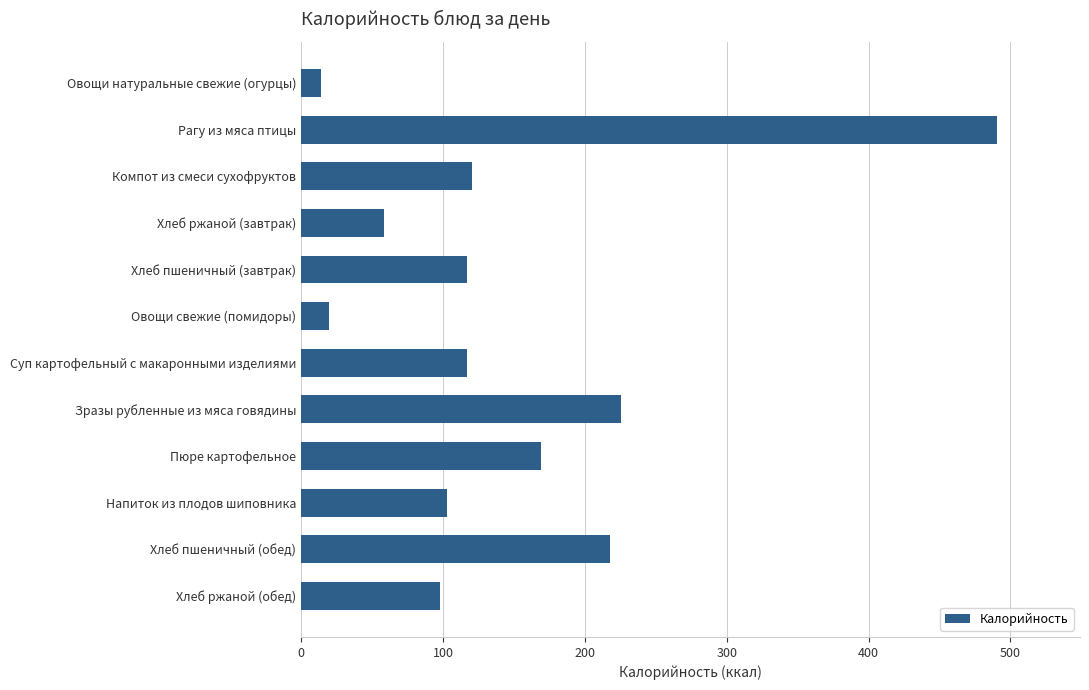

What is the label of the 3rd bar from the top?

Компот из смеси сухофруктов